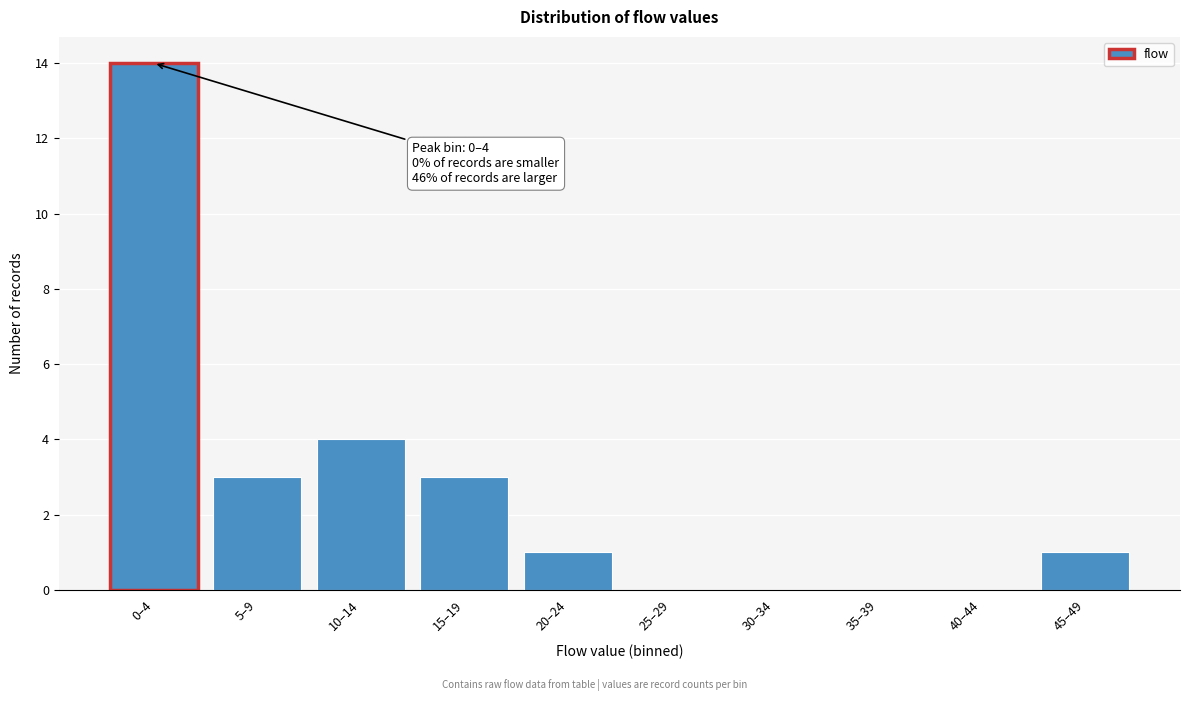

Reading right to left, what are all the values shown in this chart?

45–49=1	40–44=0	35–39=0	30–34=0	25–29=0	20–24=1	15–19=3	10–14=4	5–9=3	0–4=14